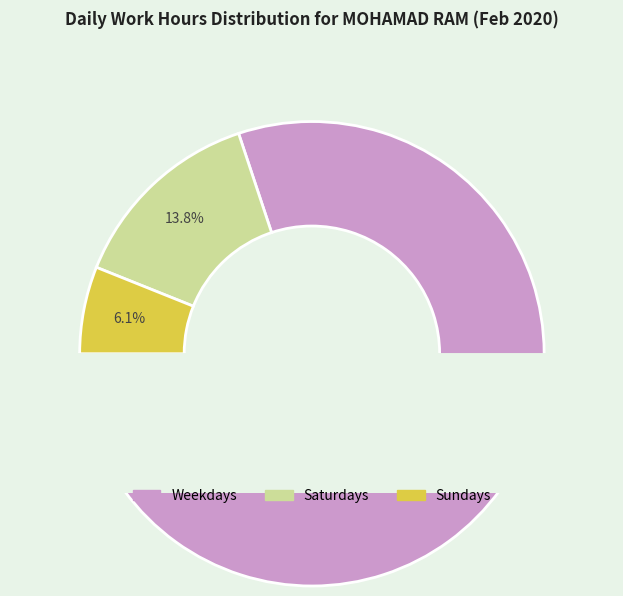

Does Sat (15) represent more than half of the total?

No